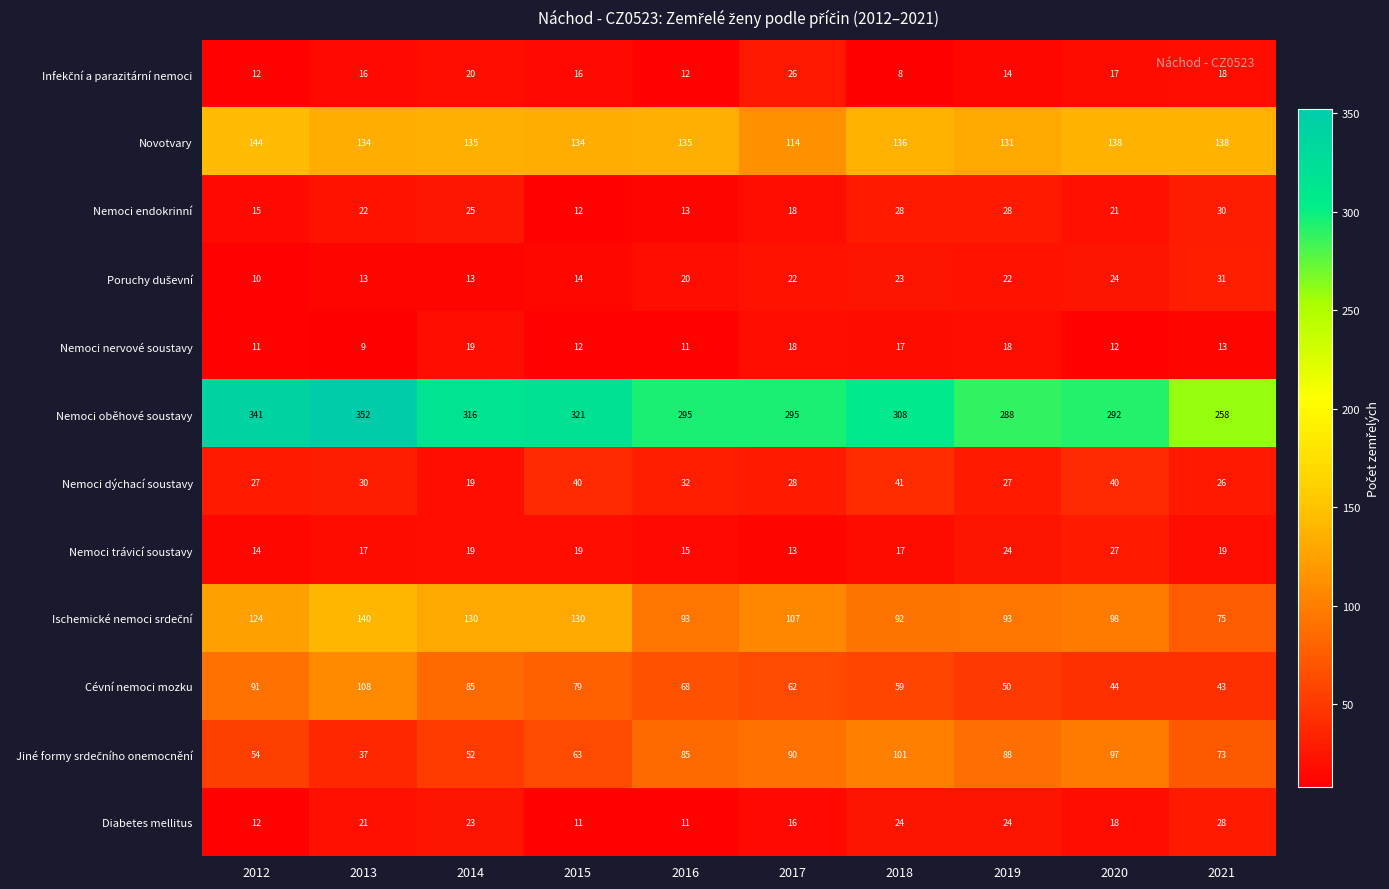

Which series has the largest total across all categories?

Nemoci oběhové soustavy